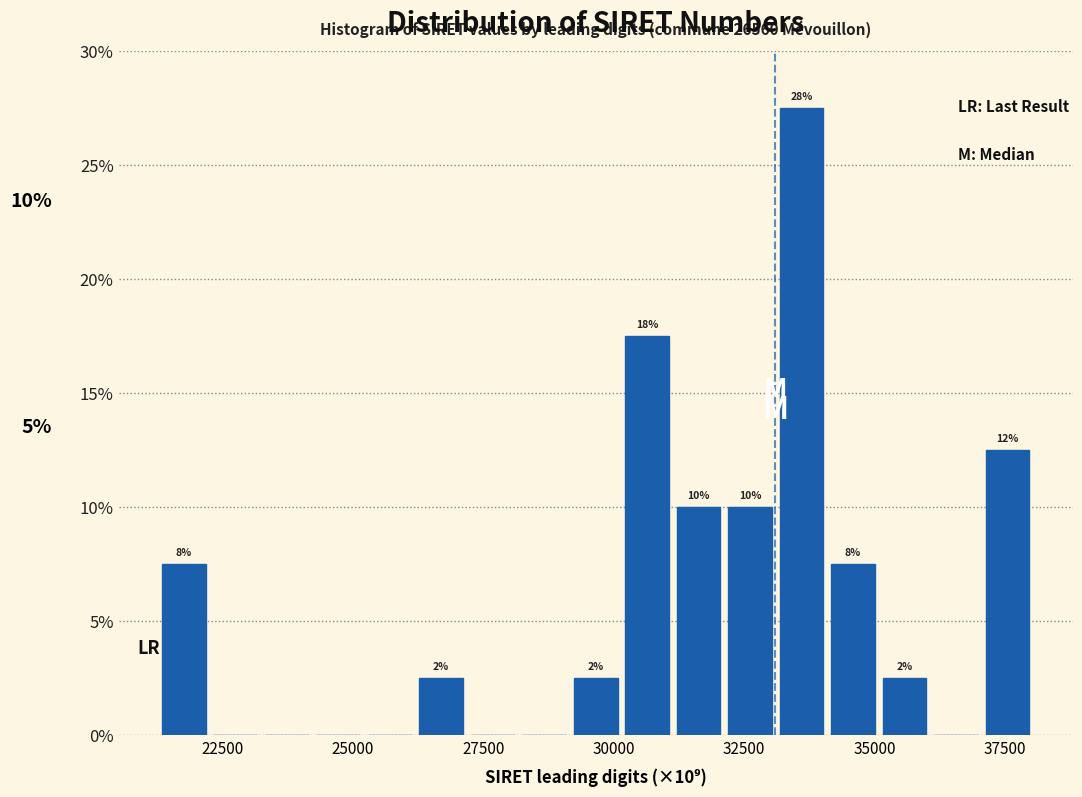

Around what value on the x-axis is the tallest bar? Give the approximate position of its centre, as read against the axis.

33500